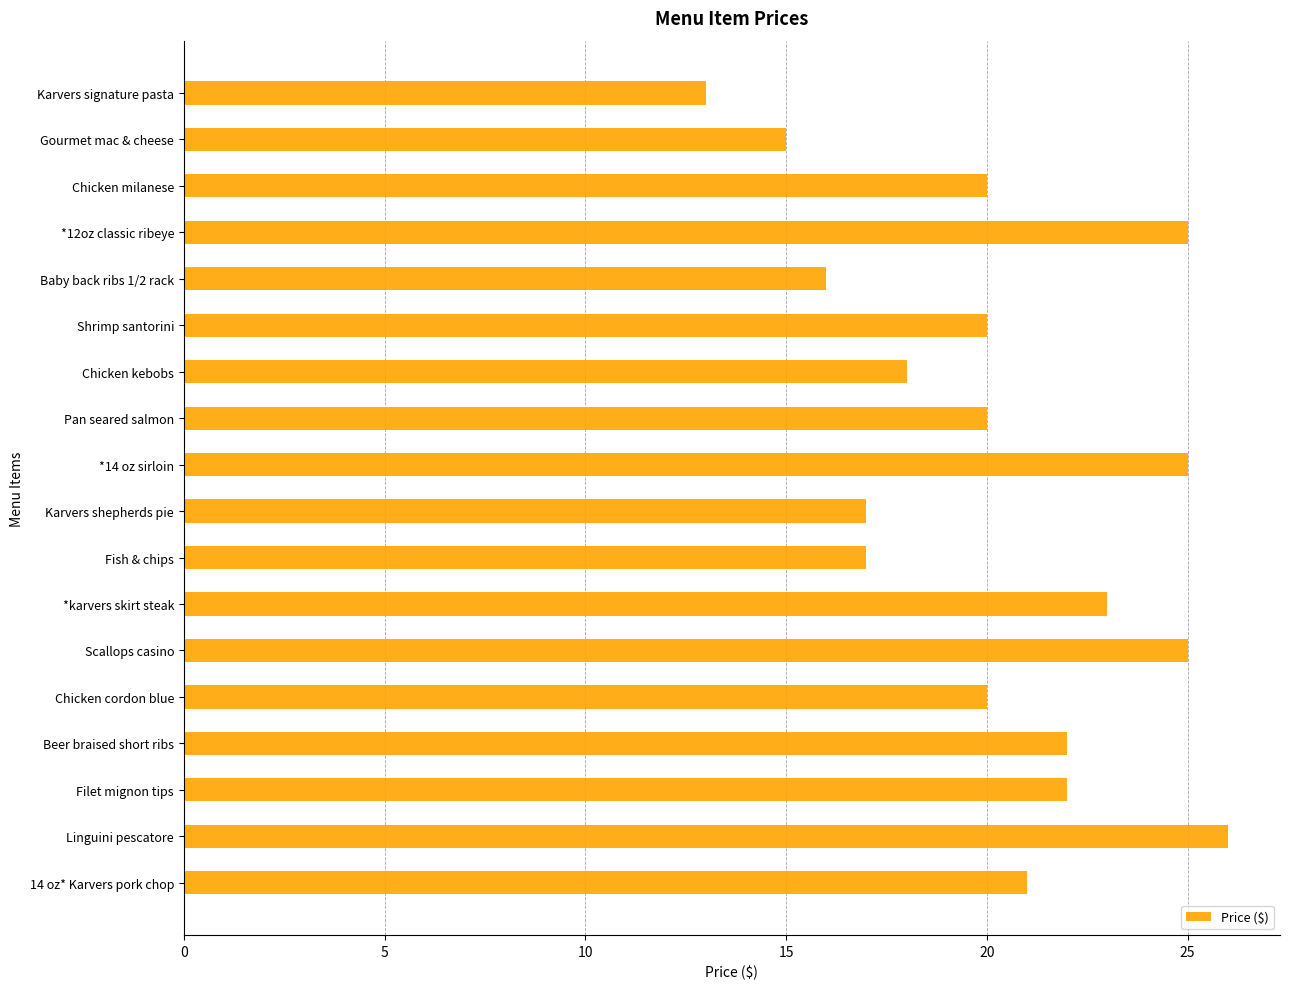

The chart shows a value of 23 at Fish & chips. True or false?

False